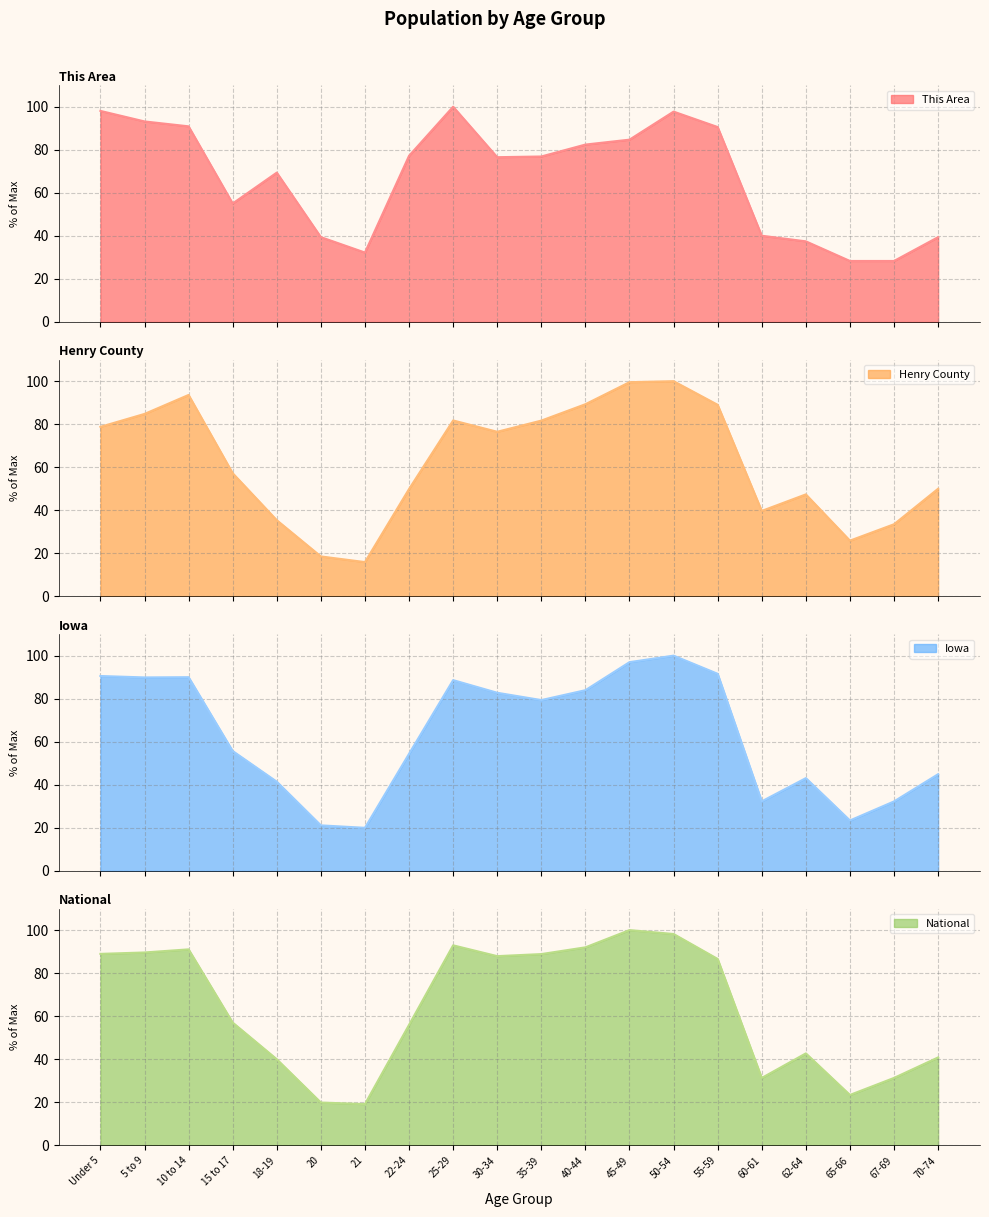

Is it true that National equals 45.2 at Under 5?

False